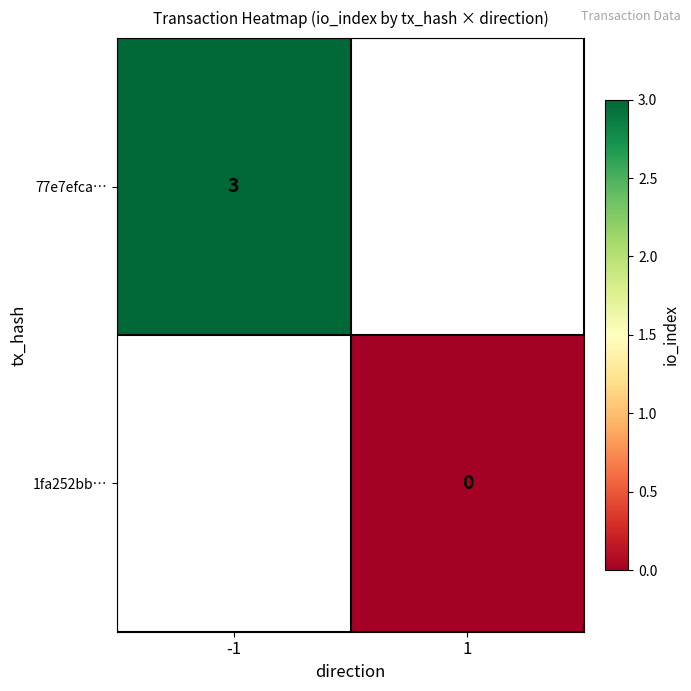

The value of 77e7efca… at -1 is 5. True or false?

False